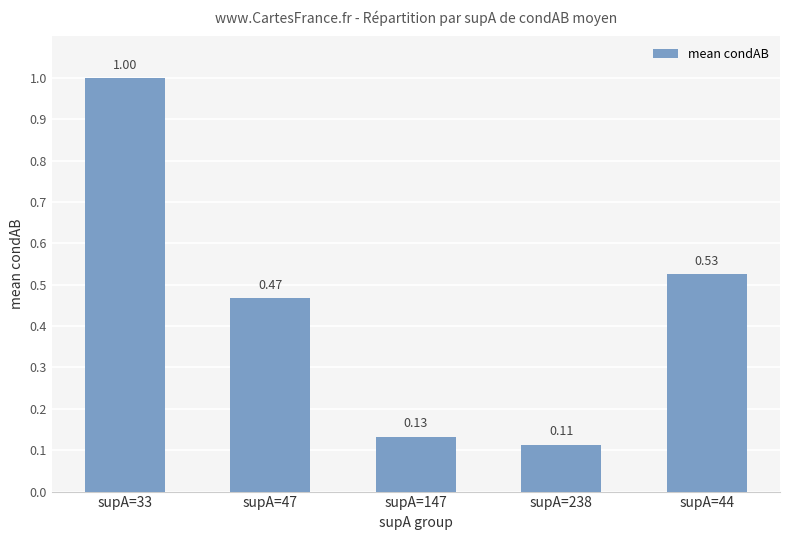

What is the sum of the values at supA=44 and supA=47?

1.0